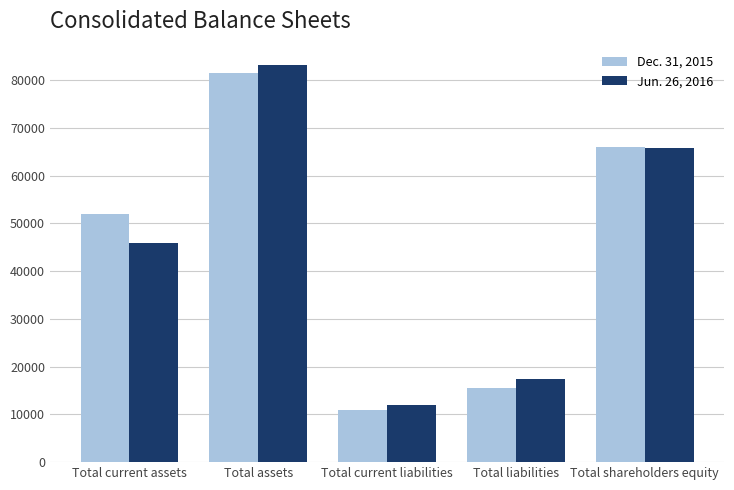

Are the bars horizontal?

No